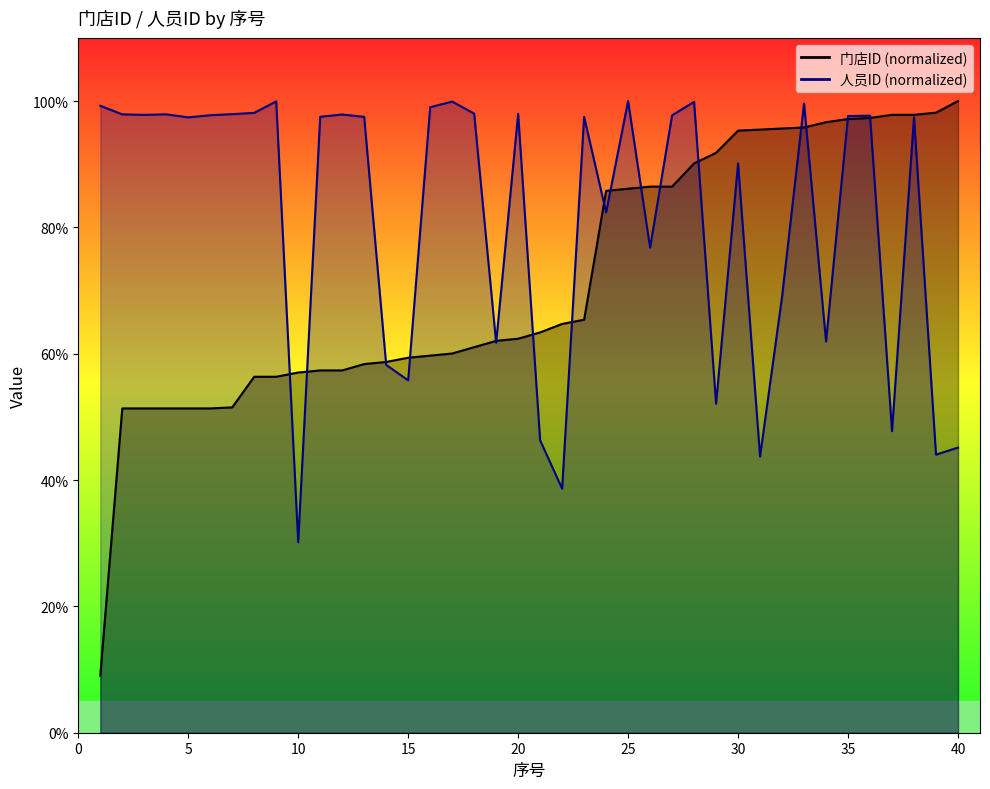

True or false: 门店ID has a value of 85.4 at 17.

False